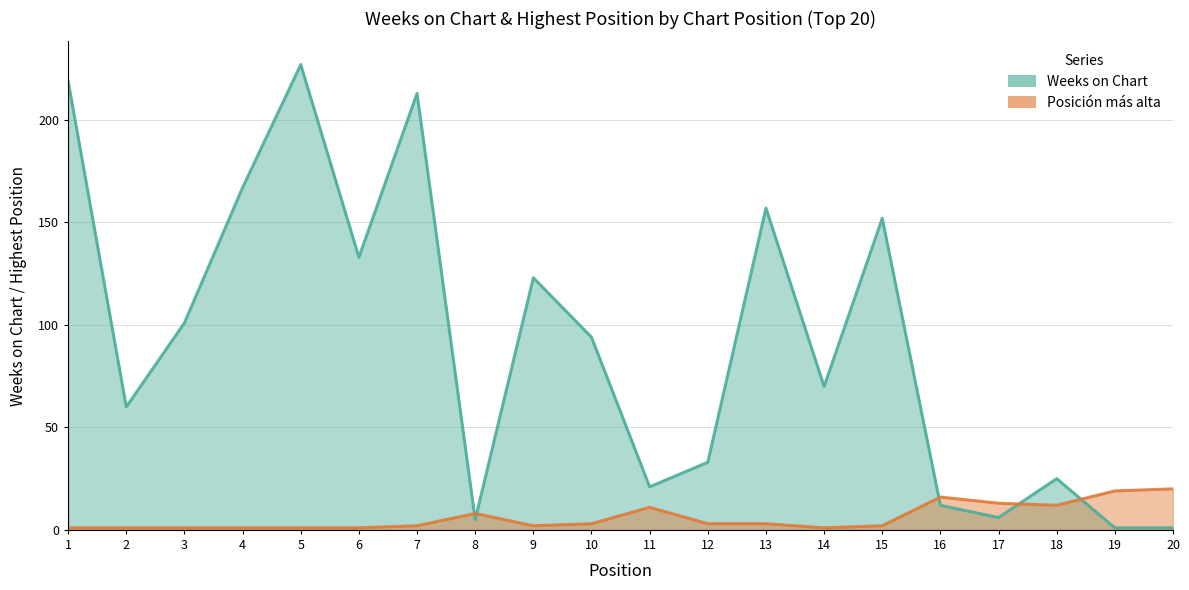

Which series changed the most between 8 and 9?

Weeks on Chart